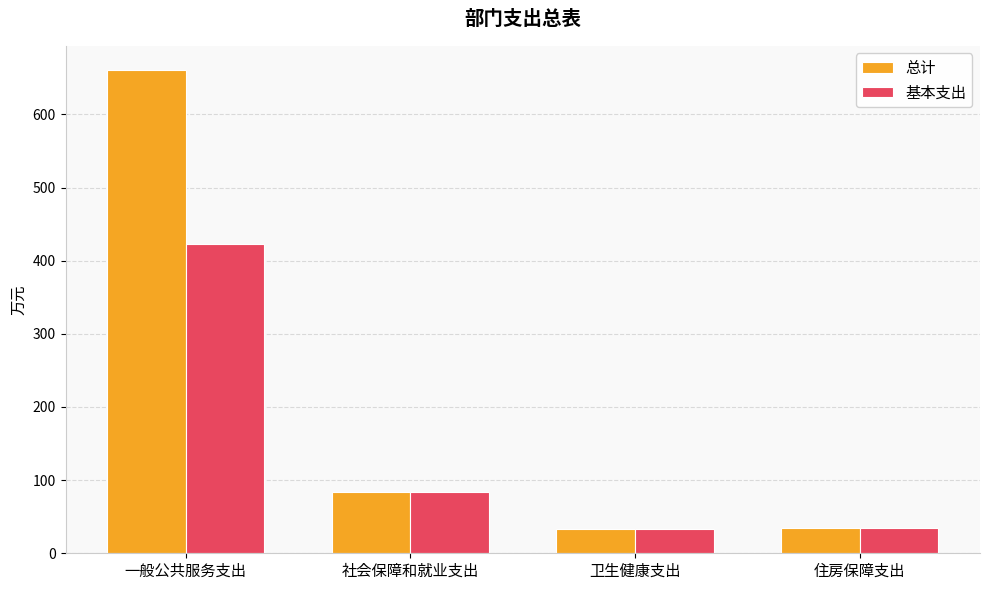

Which series has the widest spread of values?

总计